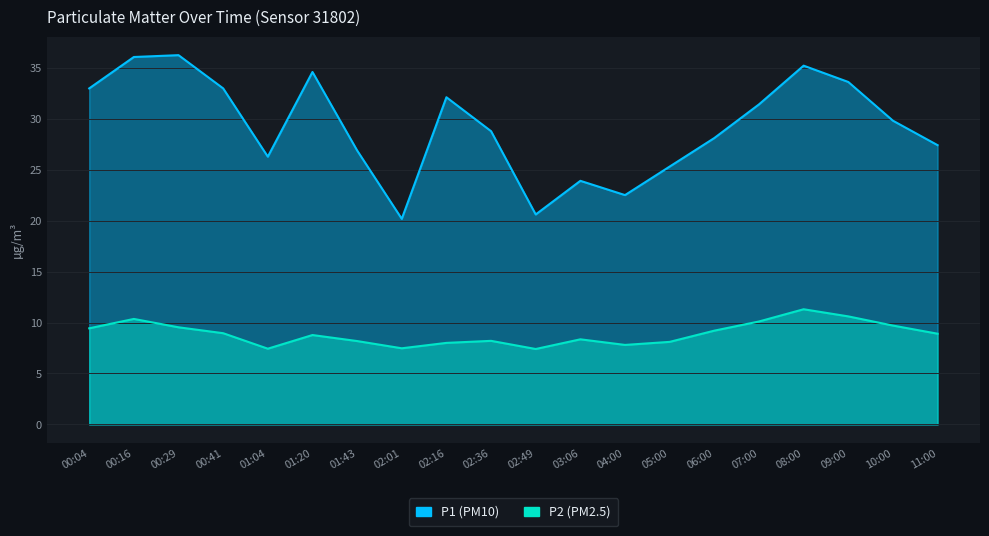

Reading left to right, extract all data points from this chart.

P1: 00:04=33.0	00:16=36.0	00:29=36.2	00:41=33.0	01:04=26.3	01:20=34.6	01:43=26.9	02:01=20.2	02:16=32.1	02:36=28.8	02:49=20.6	03:06=23.9	04:00=22.5	05:00=25.3	06:00=28.1	07:00=31.4	08:00=35.2	09:00=33.6	10:00=29.8	11:00=27.4
P2: 00:04=9.4	00:16=10.3	00:29=9.5	00:41=8.9	01:04=7.4	01:20=8.8	01:43=8.2	02:01=7.5	02:16=8.0	02:36=8.2	02:49=7.4	03:06=8.3	04:00=7.8	05:00=8.1	06:00=9.2	07:00=10.1	08:00=11.3	09:00=10.6	10:00=9.7	11:00=8.9